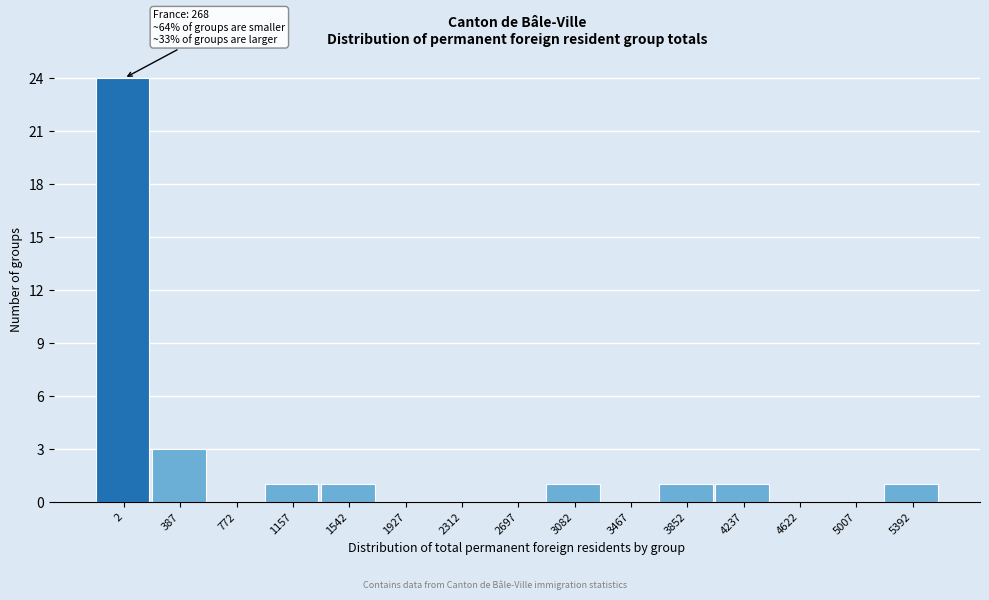

What is the maximum value shown in the chart?

24